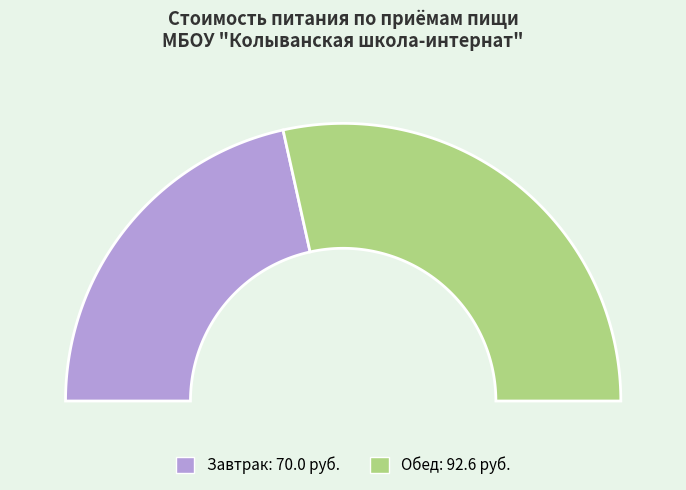

Combined, what portion of the pie is Завтрак and Обед?

100.0%